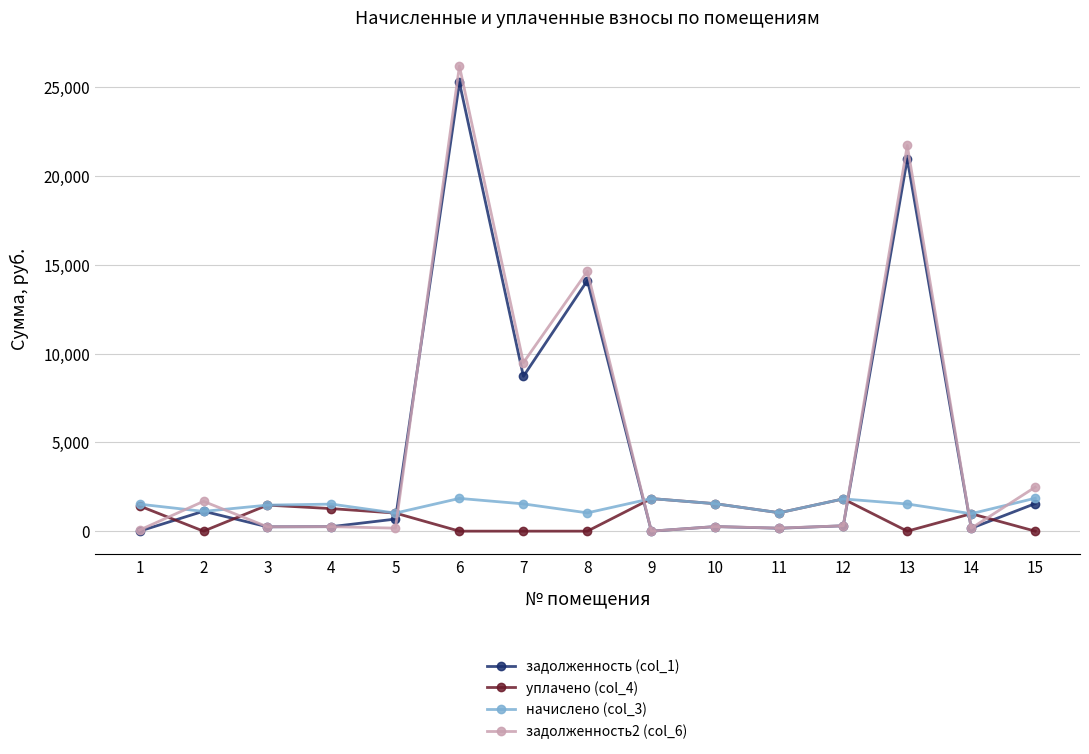

True or false: задолженность (col_1) has more than 1 interior local peaks.

True